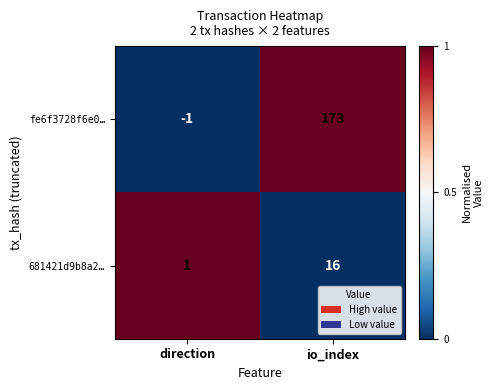

Between direction and io_index, which series saw the biggest shift?

fe6f3728f6e0…